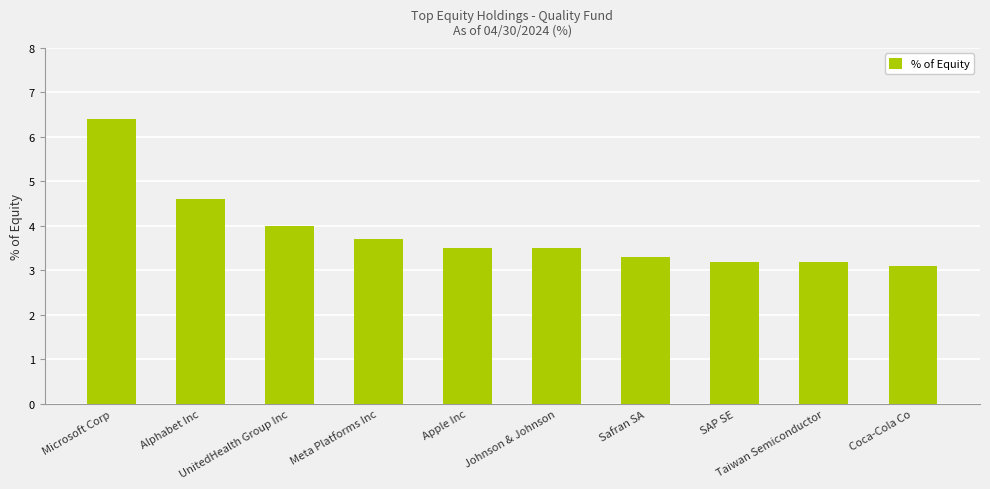

What value does the data have at Microsoft Corp?

6.4